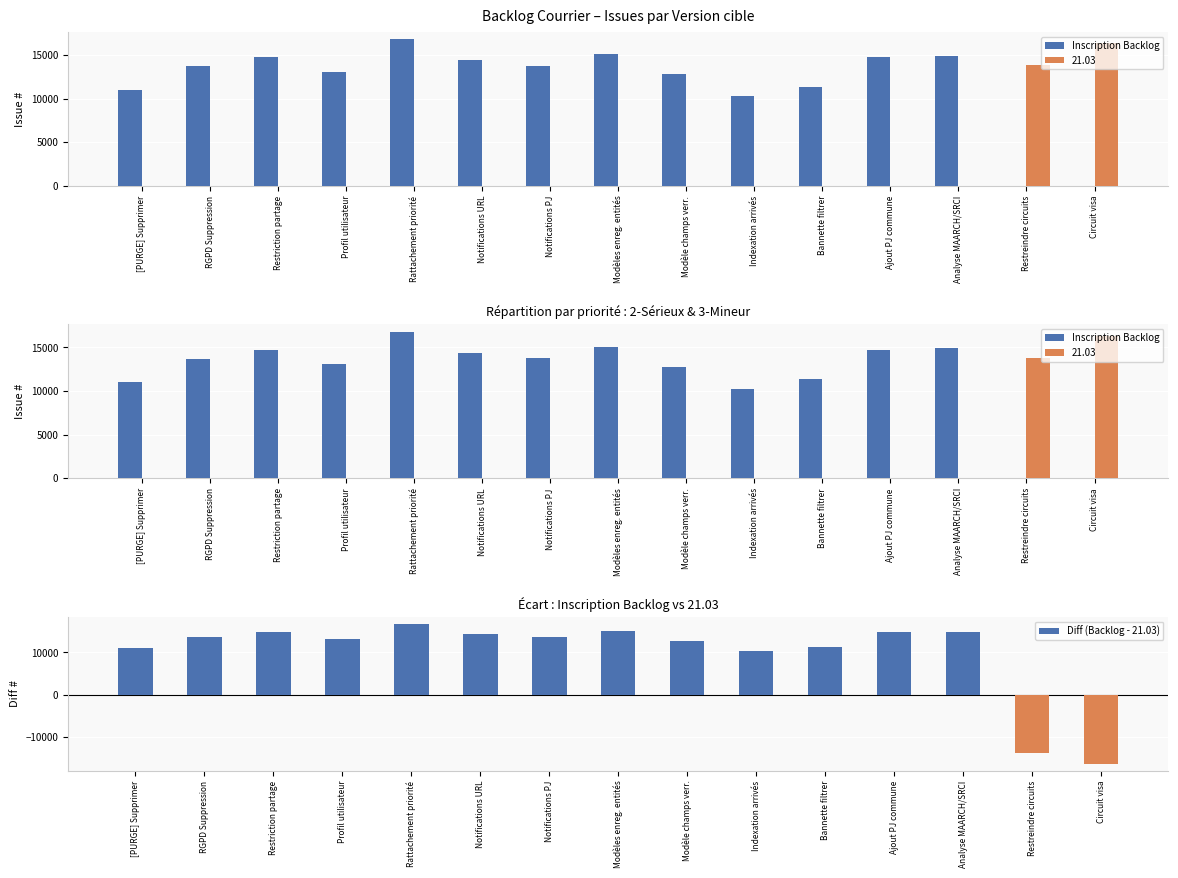

The Diff (Backlog - 21.03) series shows 4026 at Notifications URL. True or false?

False